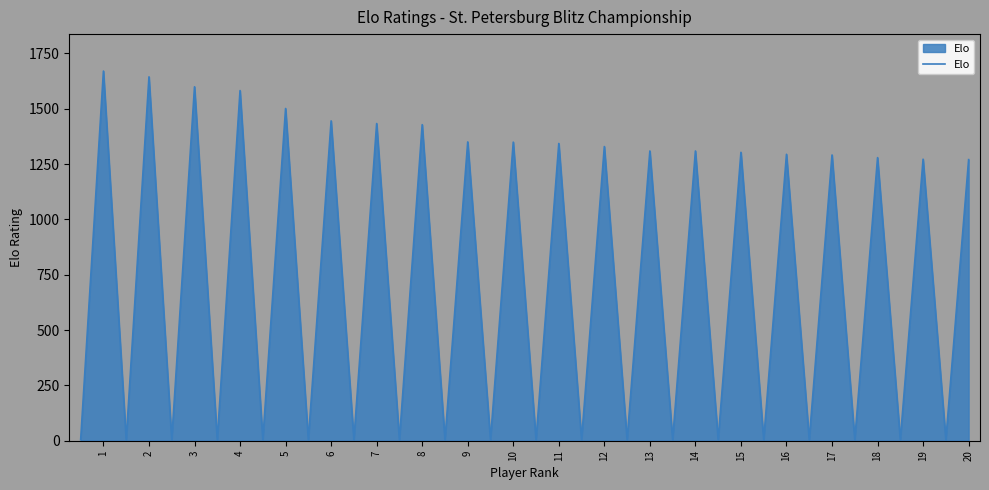

What is the difference between the maximum and minimum values?

1665